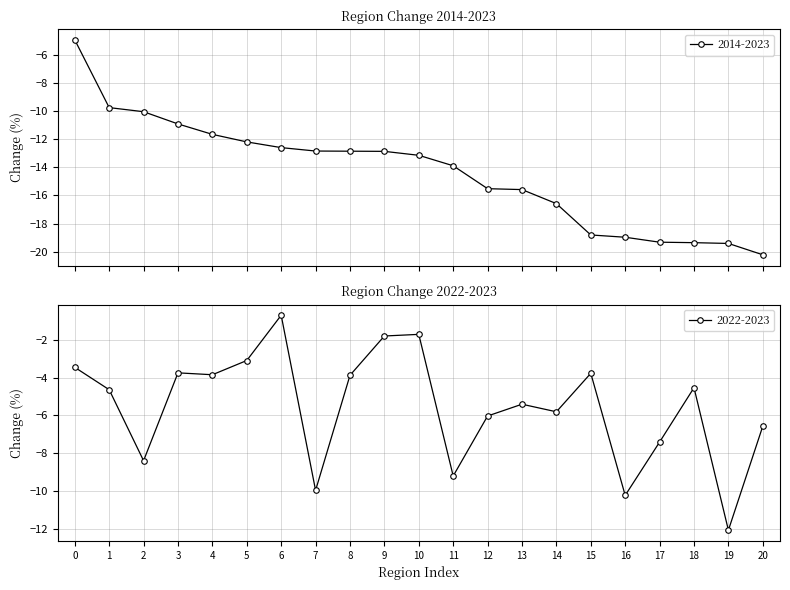

The value of 2022-2023 at 0 is -3.4. True or false?

True